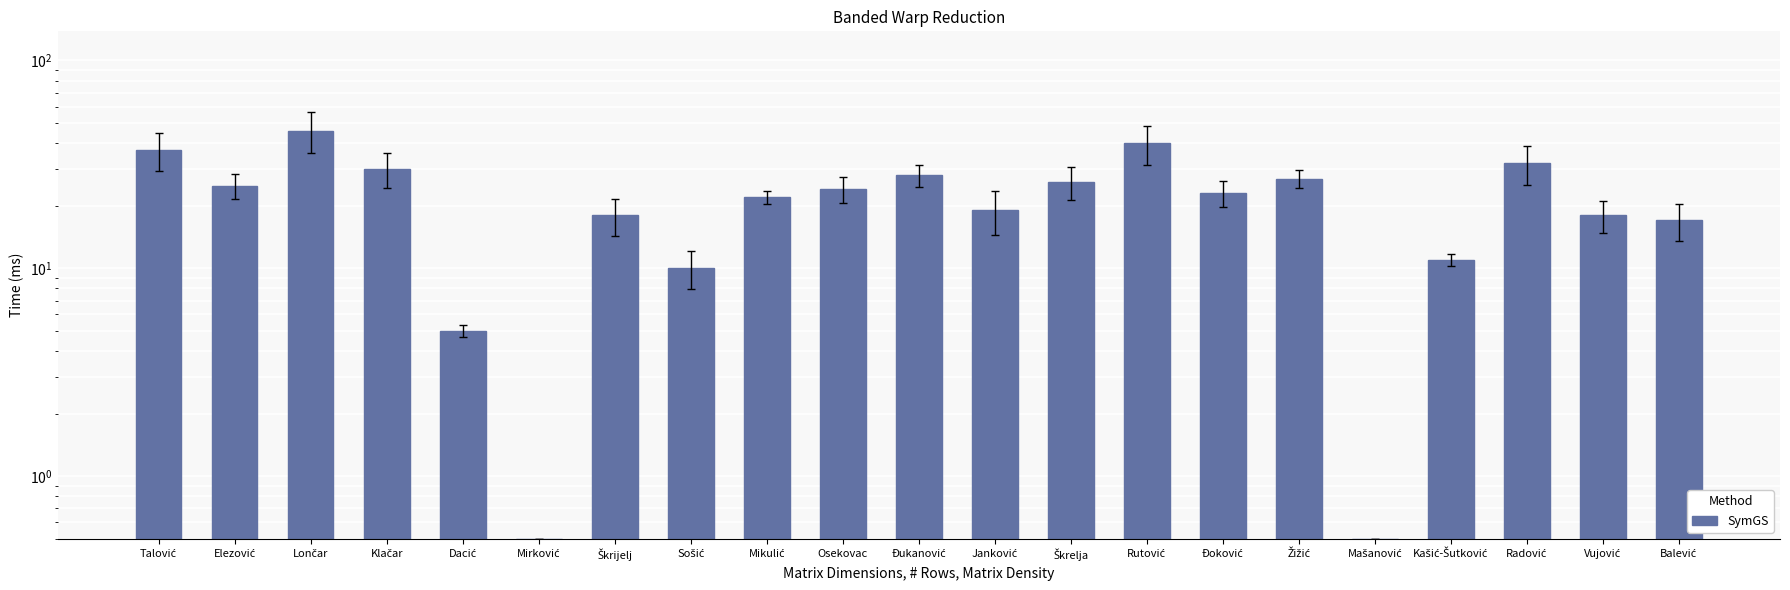

Reading left to right, transcribe all the data shown in this chart.

Talović=37.0	Elezović=25.0	Lončar=46.0	Klačar=30.0	Dacić=5.0	Mirković=0.5	Škrijelj=18.0	Sošić=10.0	Mikulić=22.0	Osekovac=24.0	Đukanović=28.0	Janković=19.0	Škrelja=26.0	Rutović=40.0	Đoković=23.0	Žižić=27.0	Mašanović=0.5	Kašić-Šutković=11.0	Radović=32.0	Vujović=18.0	Balević=17.0